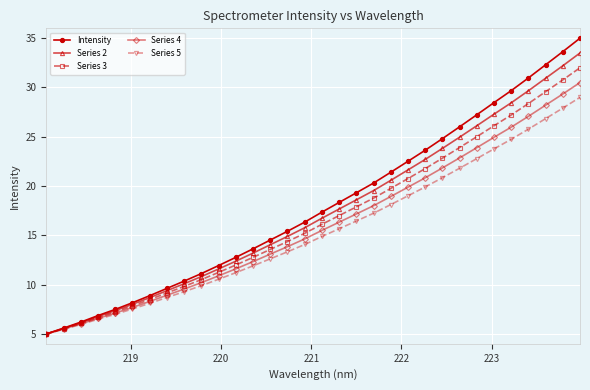

What is the maximum value for Intensity?

35.0